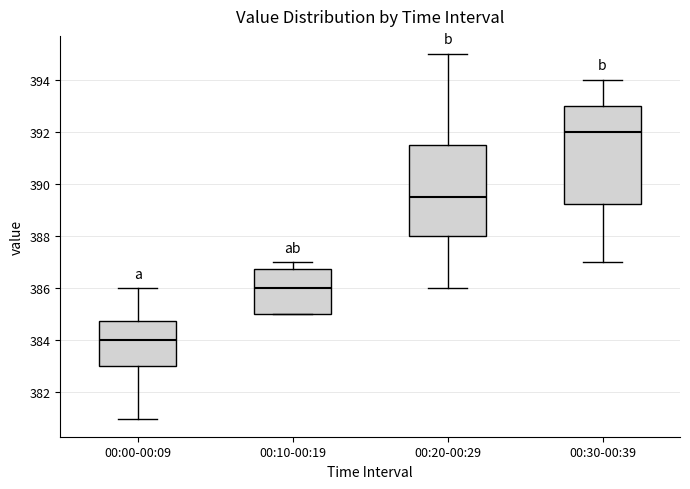

Which box has the highest median line?

00:30-00:39